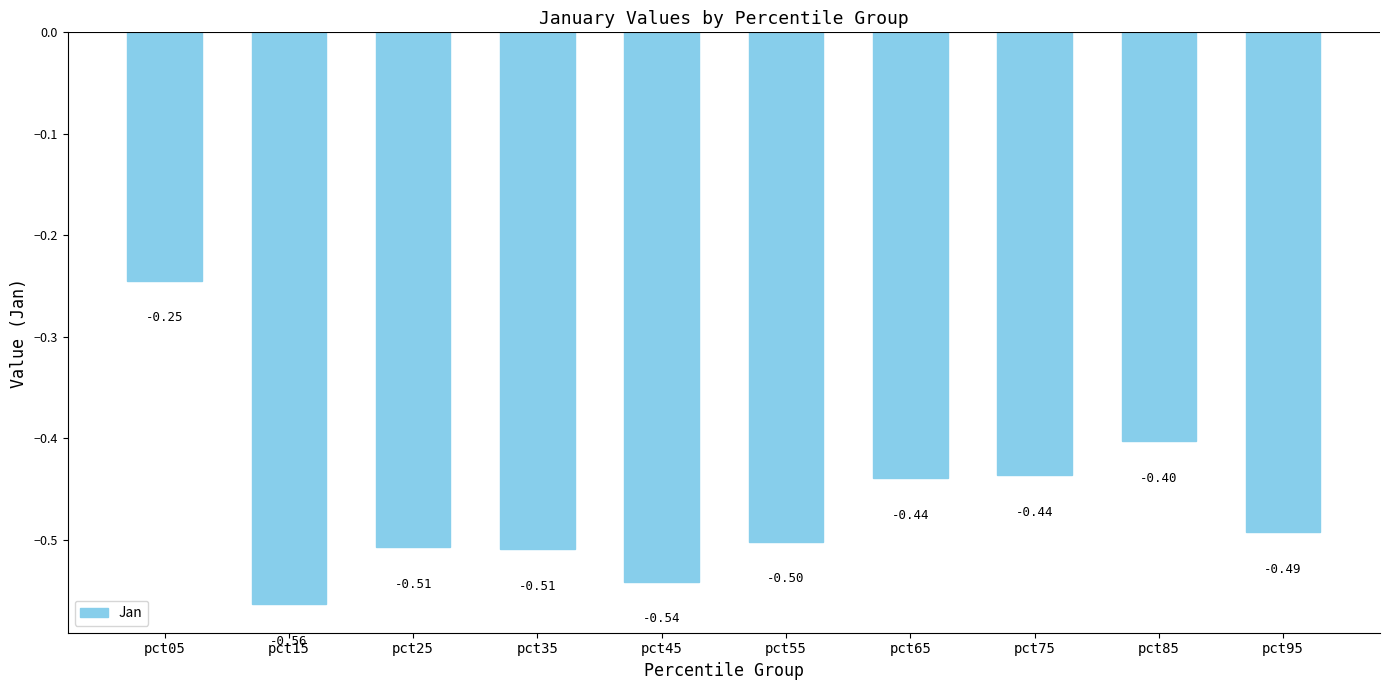

Which has a higher value, pct35 or pct65?

pct65